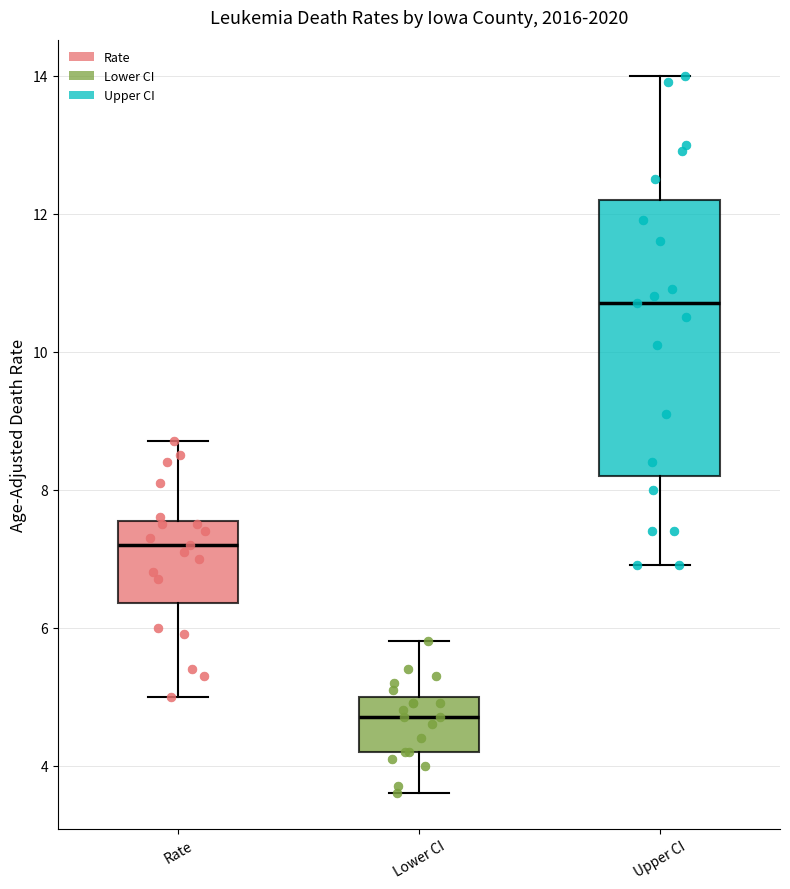

Reading left to right, read every box against the y-axis: the position of its median line, the range the box covers, and the ends of its whiskers. The values are not printed on the chart, so give them approximately, as read against the axis.

Rate: median 7.2, box 6.4 to 7.6, whiskers 5.0 to 8.8
Lower CI: median 4.8, box 4.2 to 5.0, whiskers 3.6 to 5.8
Upper CI: median 10.8, box 8.2 to 12.2, whiskers 7.0 to 14.0